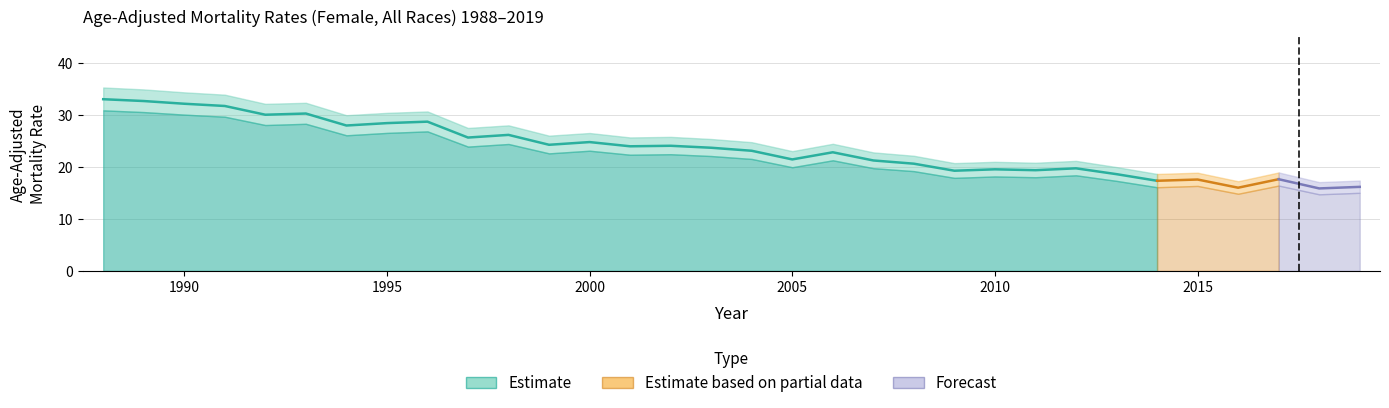

Reading right to left, extract all data points from this chart.

Rate: 16.1	15.8	17.6	16.0	17.5	17.3	18.6	19.7	19.3	19.5	19.2	20.6	21.2	22.8	21.4	23.1	23.6	24.0	23.9	24.7	24.2	26.1	25.6	28.6	28.4	27.9	30.2	30.0	31.7	32.1	32.6	33.0
Lower CI: 15.0	14.7	16.4	14.8	16.3	16.1	17.3	18.4	18.0	18.1	17.9	19.1	19.7	21.2	19.9	21.5	22.1	22.4	22.3	23.1	22.6	24.4	23.9	26.8	26.5	26.0	28.2	28.0	29.6	30.0	30.5	30.8
Upper CI: 17.3	17.0	18.9	17.2	18.9	18.6	19.9	21.1	20.8	20.9	20.7	22.1	22.8	24.4	23.0	24.7	25.3	25.7	25.6	26.5	26.0	27.9	27.4	30.6	30.3	29.9	32.3	32.1	33.8	34.3	34.8	35.2